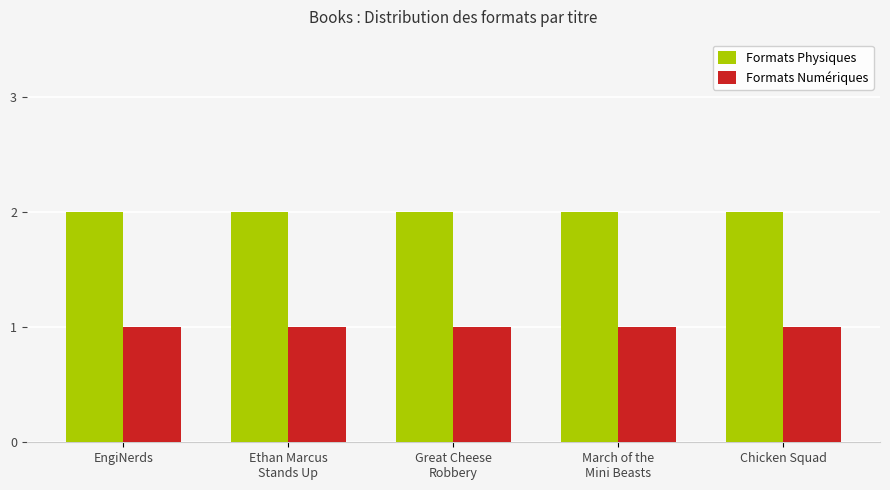

What are all the series names shown in the legend?

Formats Physiques, Formats Numériques